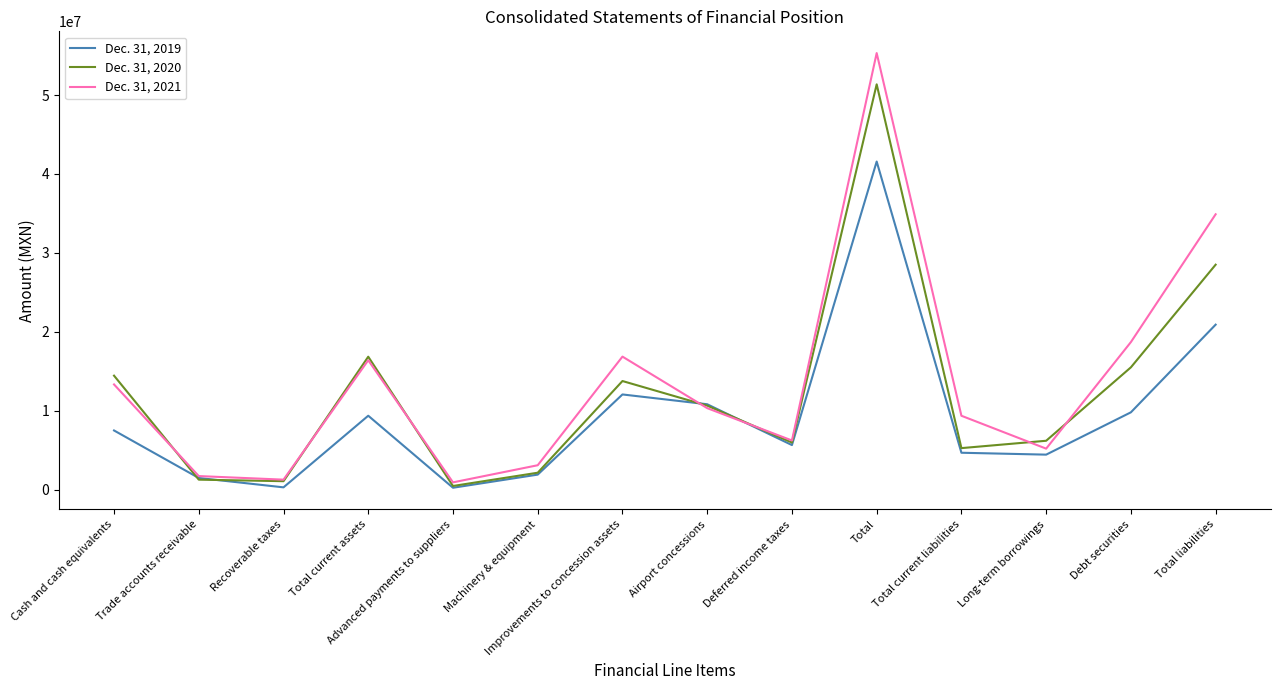

What is the maximum value shown in the chart?

55323085